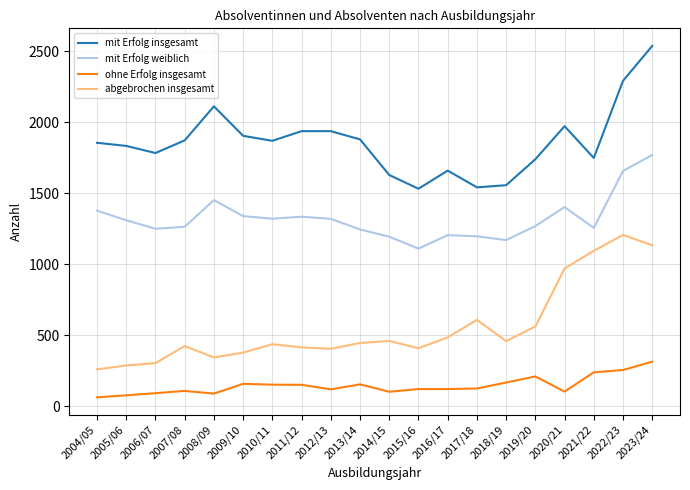

List the series in order of their overall mean, lowest first.

ohne Erfolg insgesamt, abgebrochen insgesamt, mit Erfolg weiblich, mit Erfolg insgesamt